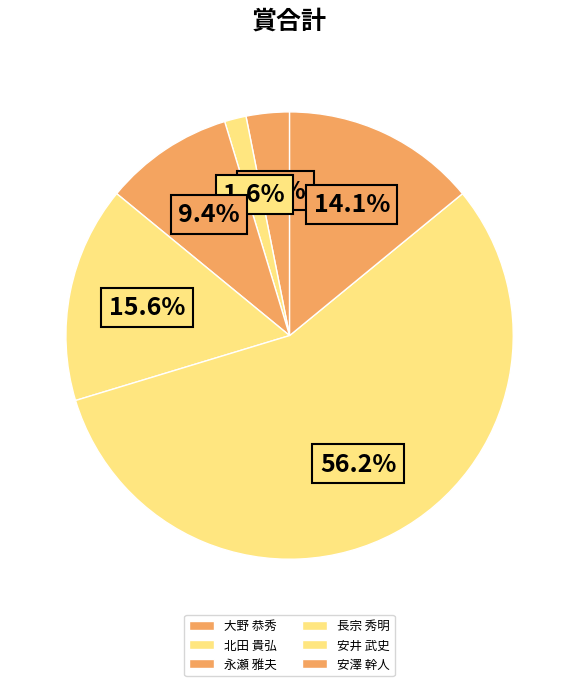

Does 永瀬 雅夫 account for over 50% of the chart?

No